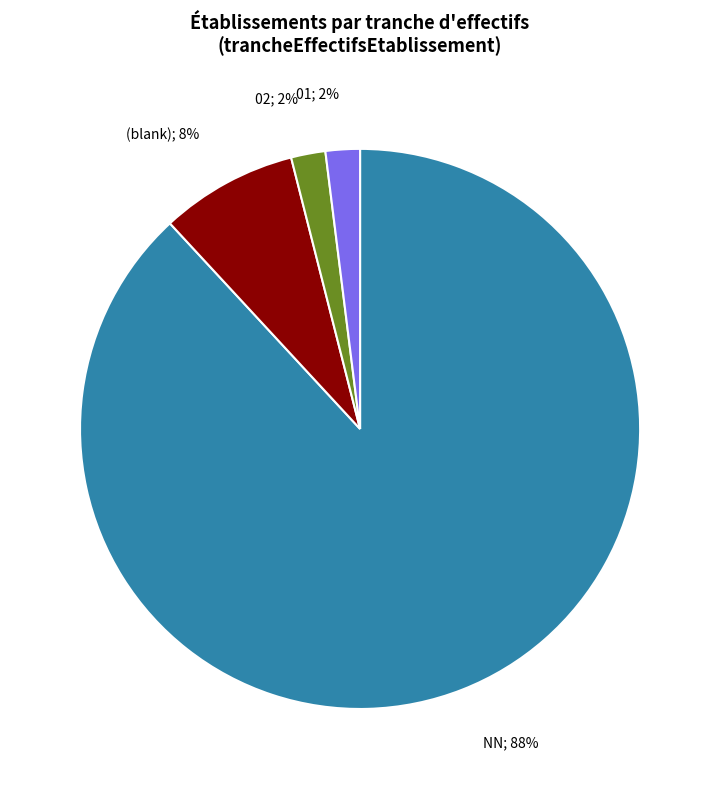

Is there any slice that represents more than half of the pie?

Yes